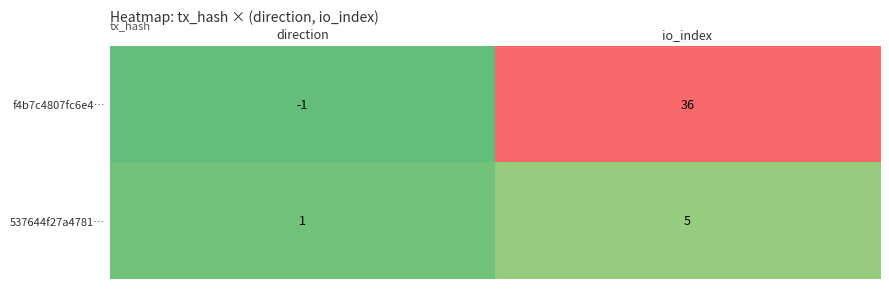

What is the difference between the 537644f27a4781… values at direction and io_index?

4